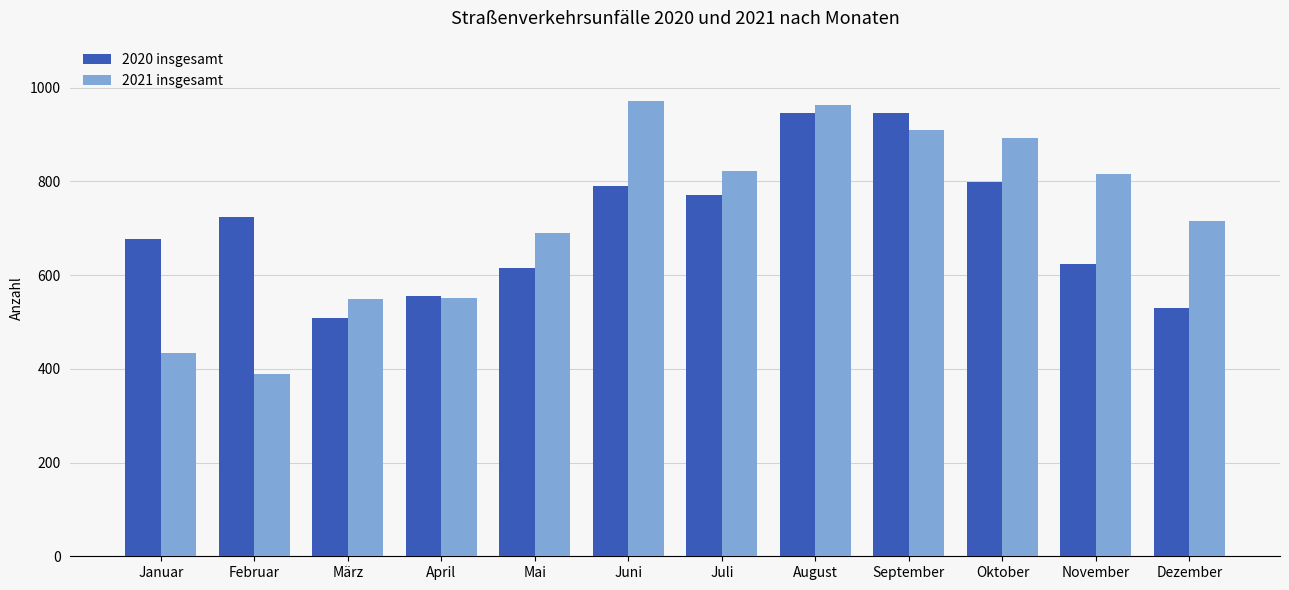

Which series changed the most between April and Mai?

2021 insgesamt